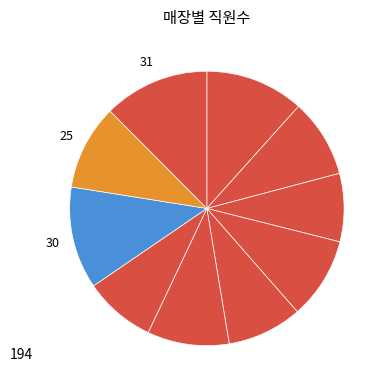

How many slices are in this pie chart?

10